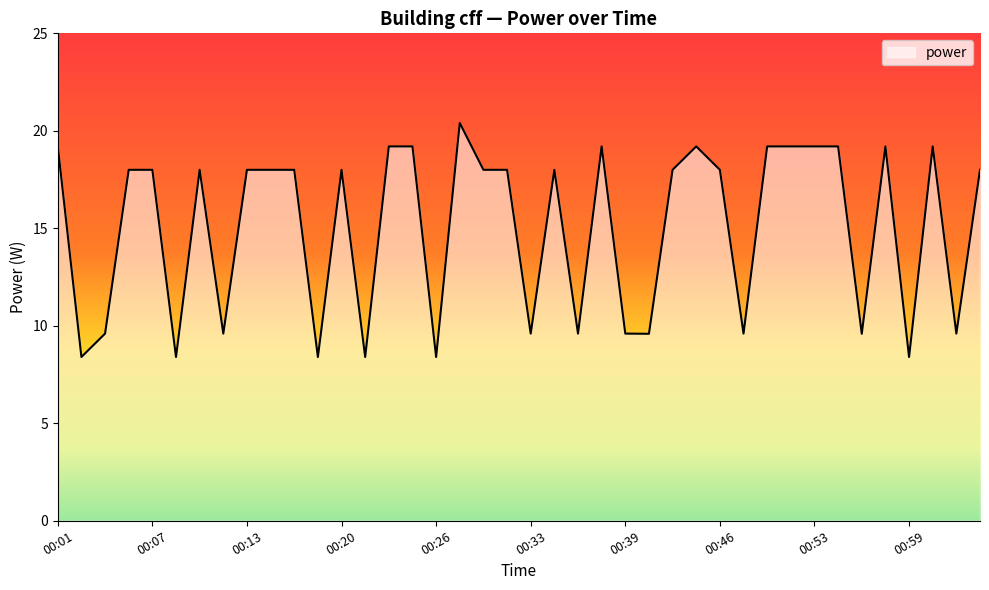

What is the average value?

15.1